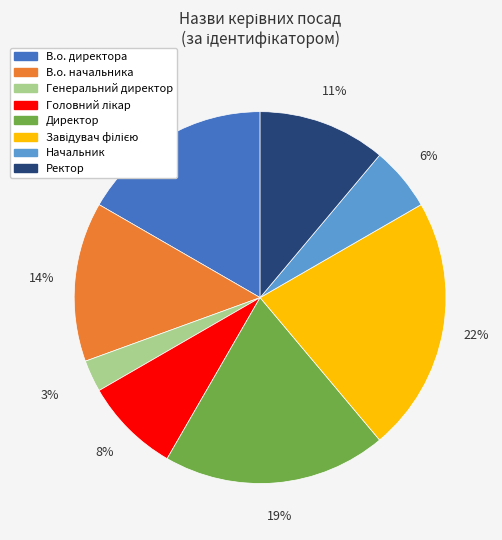

Which slice is the smallest?

Генеральний директор